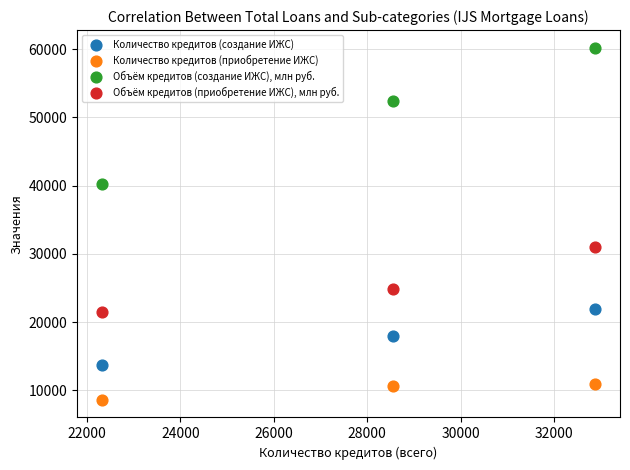

Across all data points, what is the range of X values (max minus min)?

10559